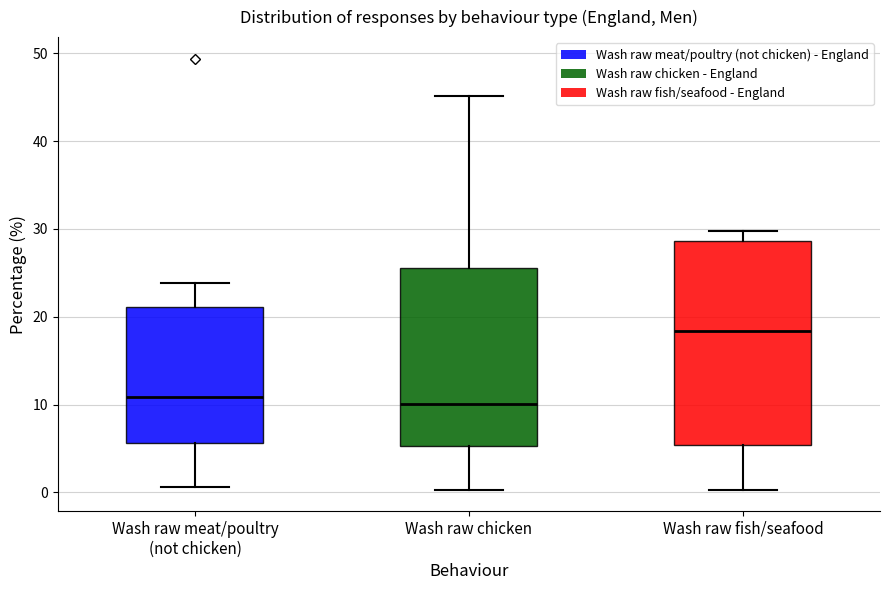

Reading left to right, transcribe this box plot: for each box, give where its median line is, the range the box spans, and where its two whiskers end, as read against the y-axis. The values are not printed on the chart, so give them approximately, as read against the axis.

Wash raw meat/poultry (not chicken): median 11, box 6 to 21, whiskers 1 to 24
Wash raw chicken: median 10, box 5 to 26, whiskers 0 to 45
Wash raw fish/seafood: median 18, box 5 to 29, whiskers 0 to 30